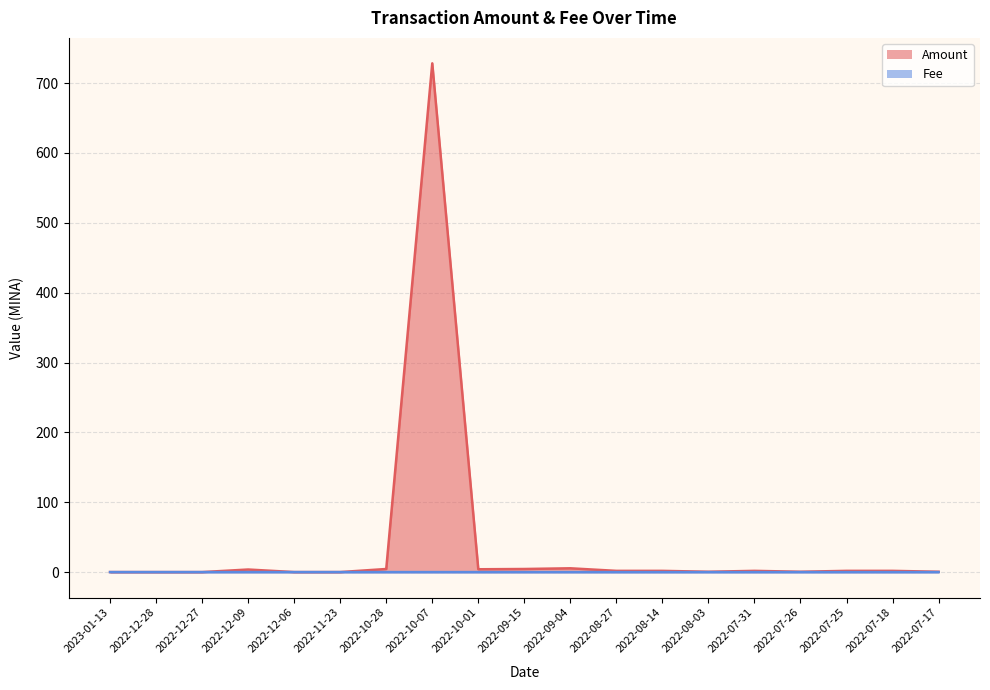

Which series changed the most between 2022-12-06 and 2022-09-15?

Amount